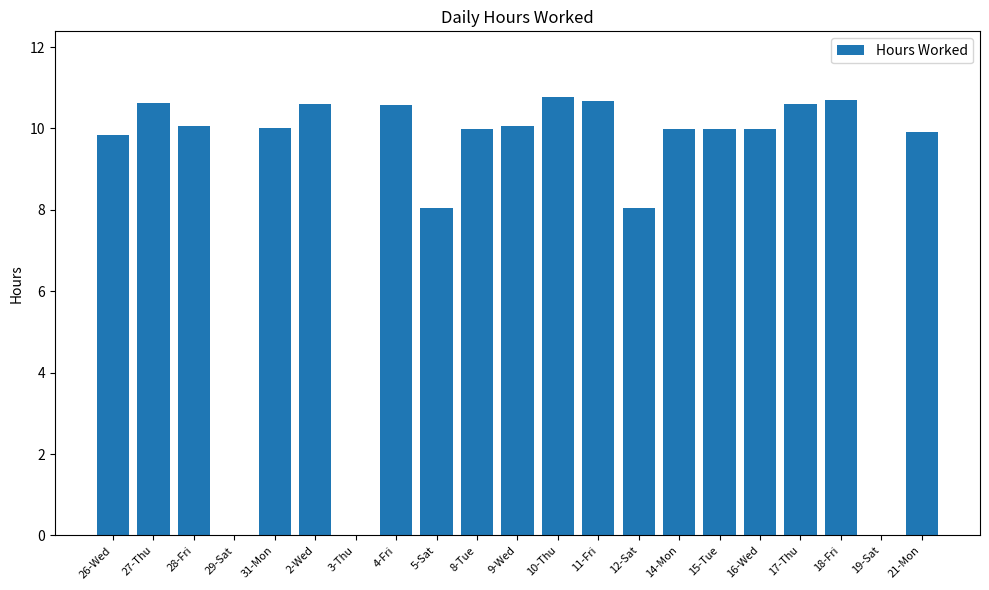

True or false: the data shows 3.5 at 3-Thu.

False